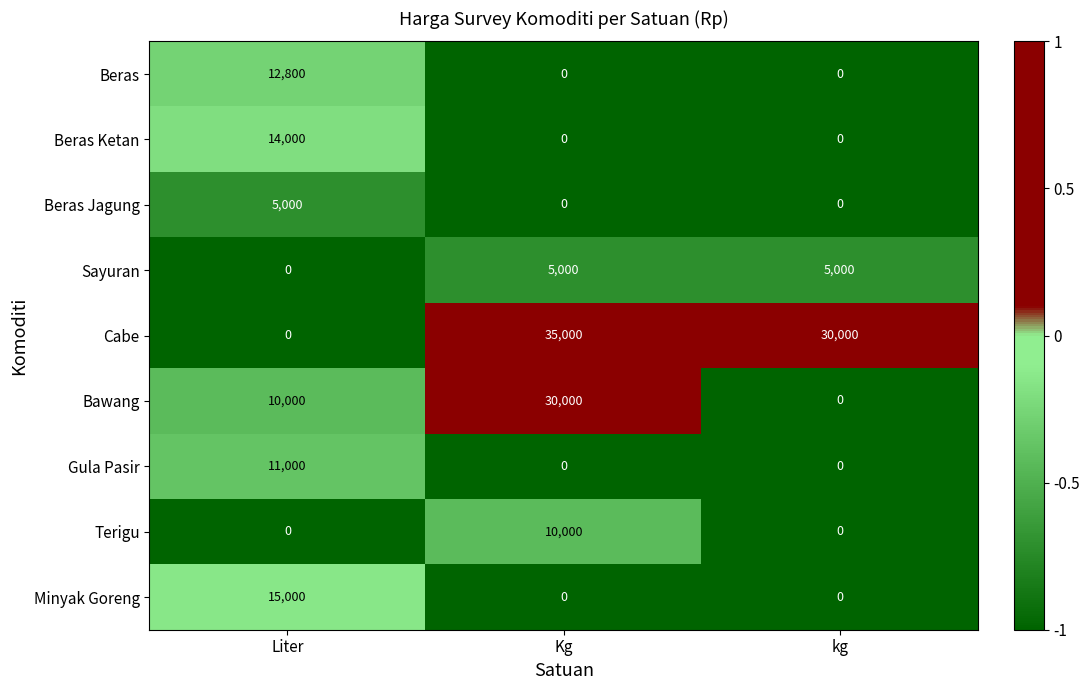

Which category has the highest value across all series?

Kg